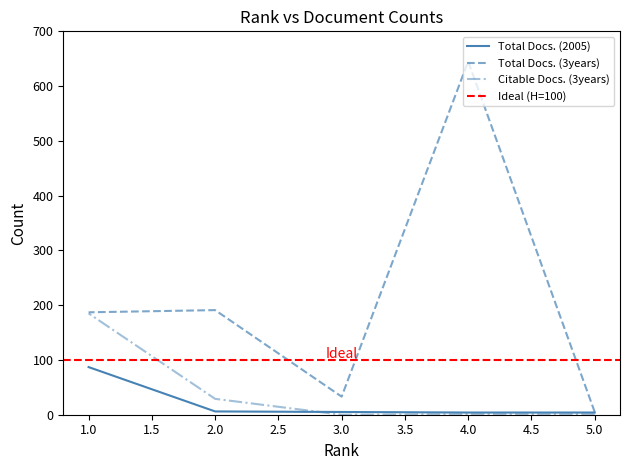

Which category has the highest value in the Total Docs. (3years) series?

4